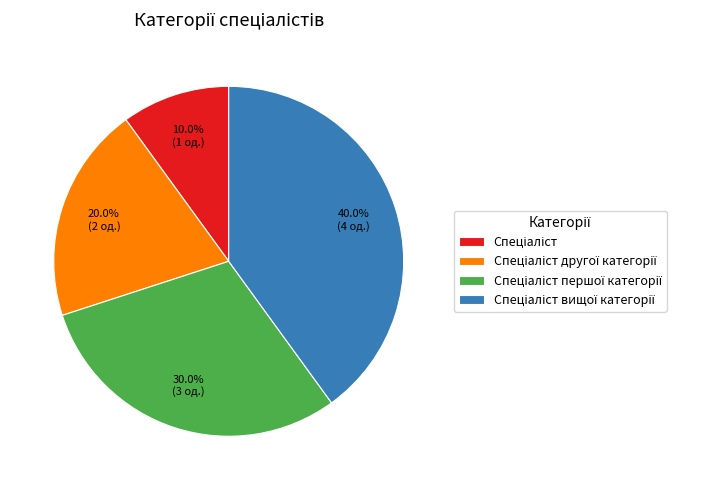

Does any single category account for the majority?

No